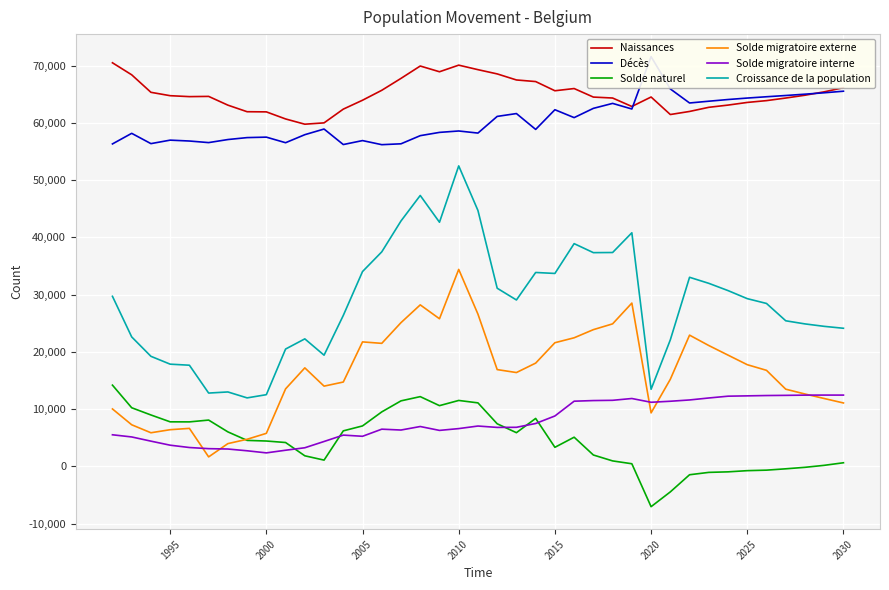

What is the maximum value for Croissance de la population?

52480